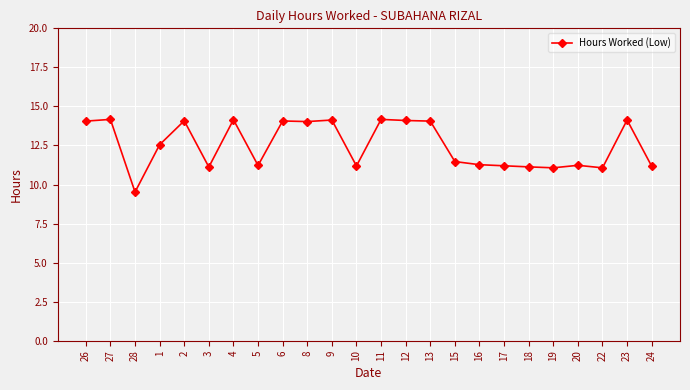

What is the smallest value displayed?

9.5